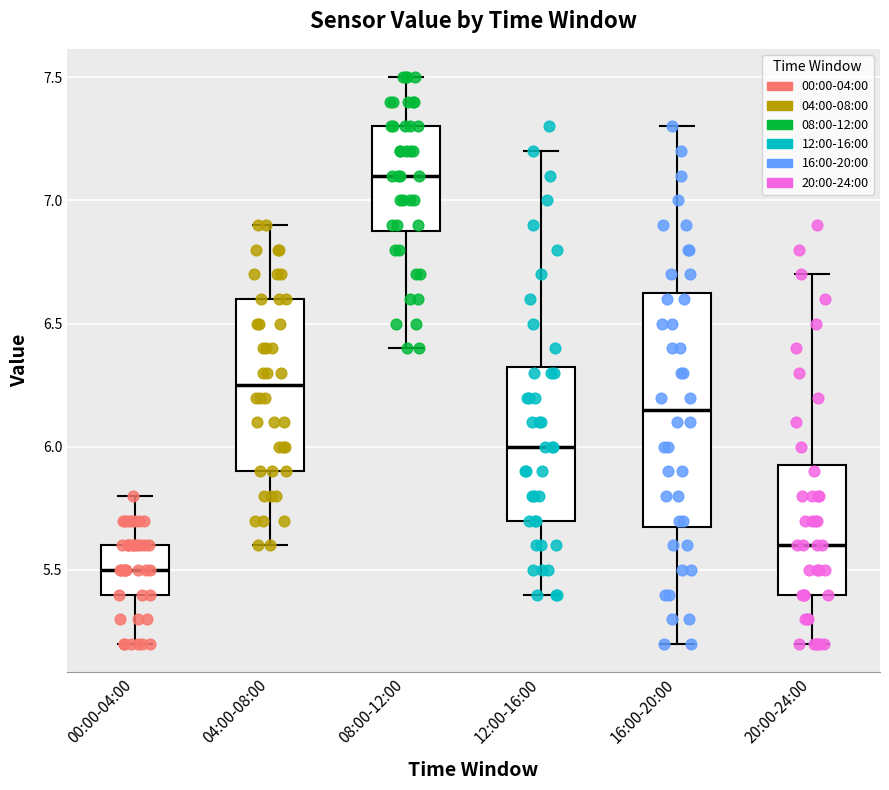

Reading left to right, read every box against the y-axis: the position of its median line, the range the box covers, and the ends of its whiskers. The values are not printed on the chart, so give them approximately, as read against the axis.

00:00-04:00: median 5.50, box 5.40 to 5.60, whiskers 5.20 to 5.80
04:00-08:00: median 6.25, box 5.90 to 6.60, whiskers 5.60 to 6.90
08:00-12:00: median 7.10, box 6.90 to 7.30, whiskers 6.40 to 7.50
12:00-16:00: median 6.00, box 5.70 to 6.35, whiskers 5.40 to 7.20
16:00-20:00: median 6.15, box 5.70 to 6.65, whiskers 5.20 to 7.30
20:00-24:00: median 5.60, box 5.40 to 5.95, whiskers 5.20 to 6.70